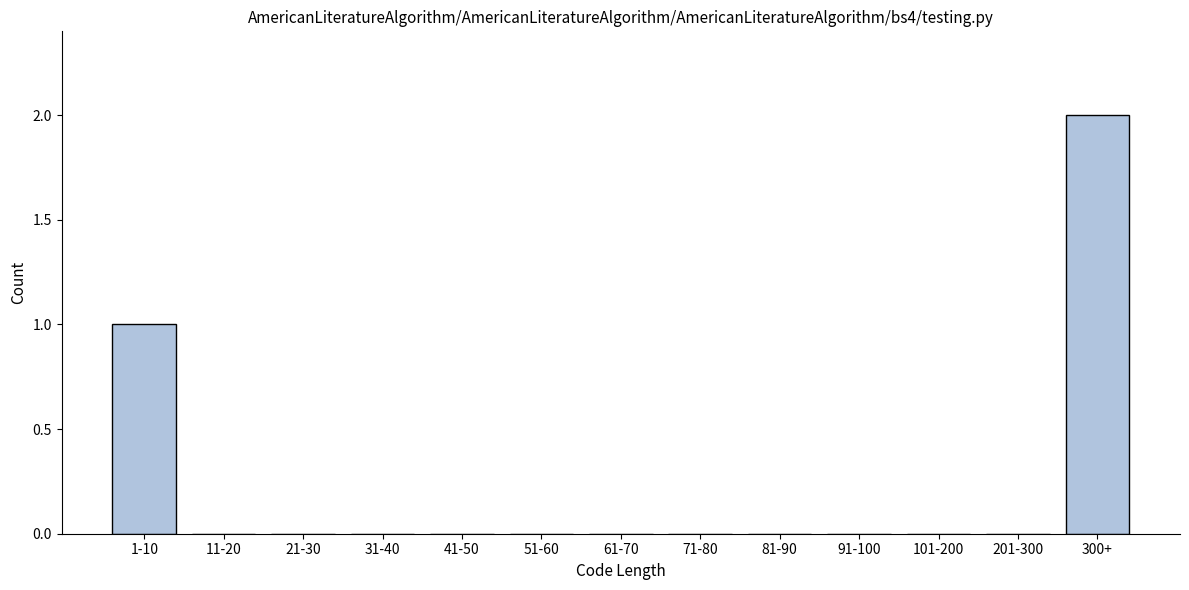

Reading left to right, list all the values displayed in this chart.

1-10=1	11-20=0	21-30=0	31-40=0	41-50=0	51-60=0	61-70=0	71-80=0	81-90=0	91-100=0	101-200=0	201-300=0	300+=2